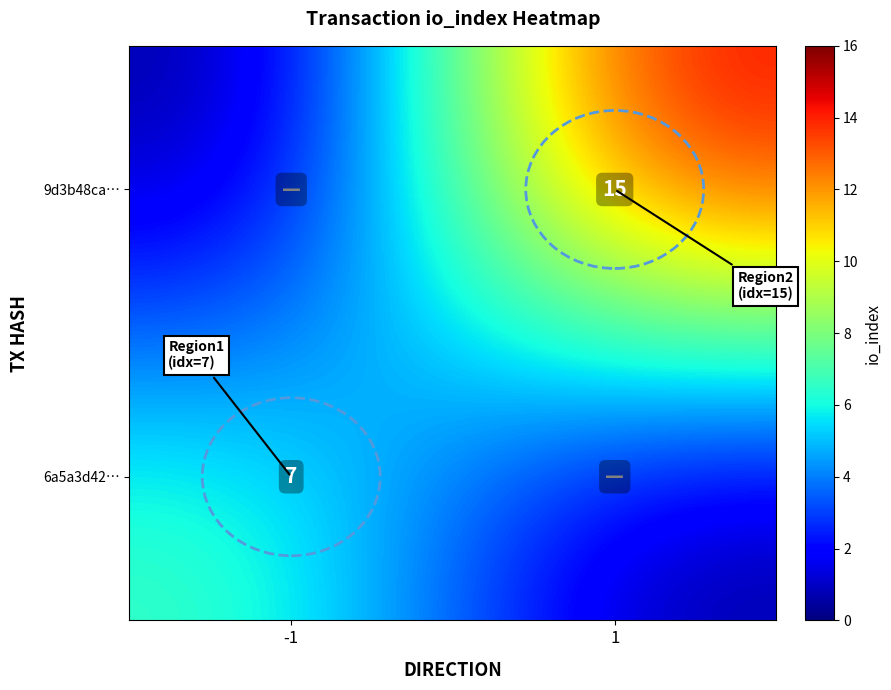

Is the value of 9d3b48ca… at 1 greater than the value of 6a5a3d42… at -1?

Yes